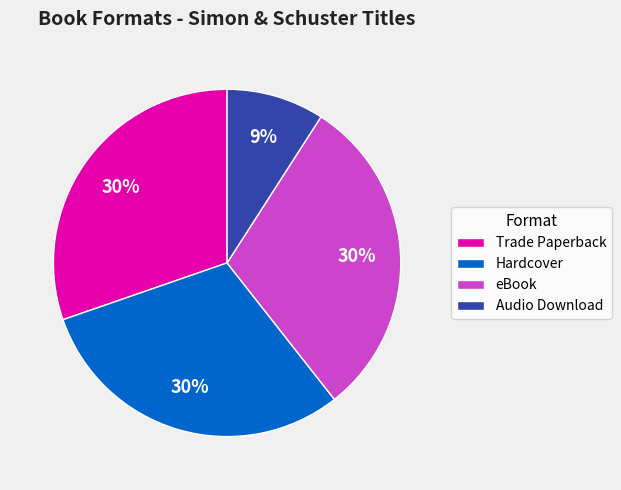

Combined, do eBook and Trade Paperback account for over 50%?

Yes